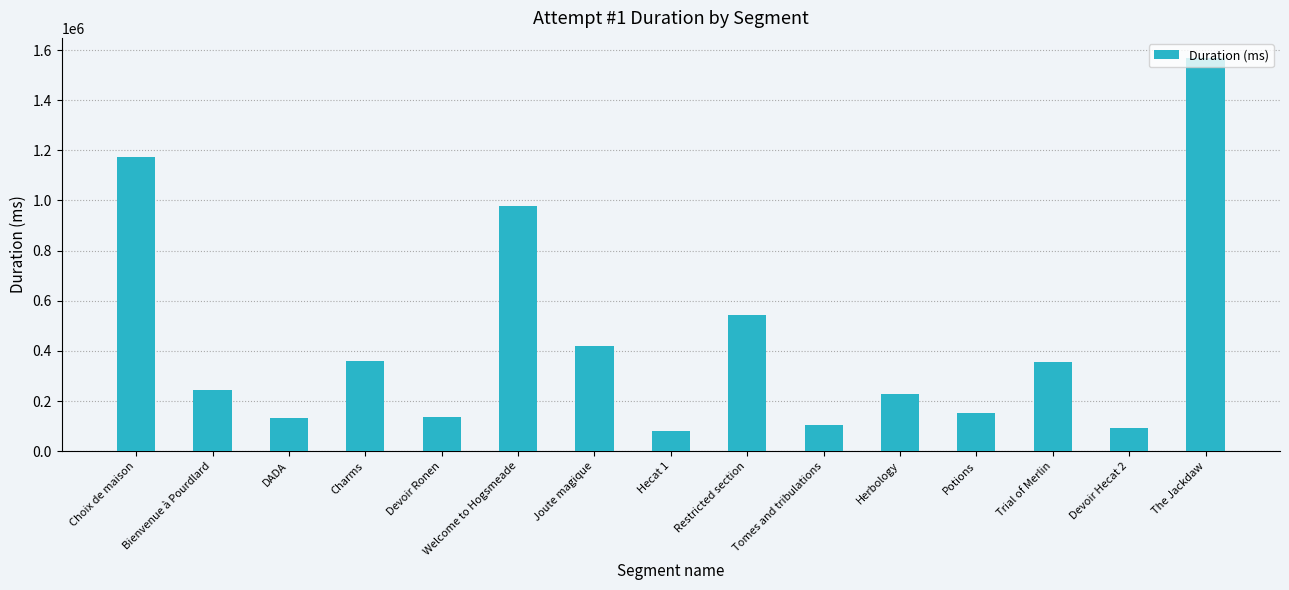

Is it true that the value at Charms is 559330?

False